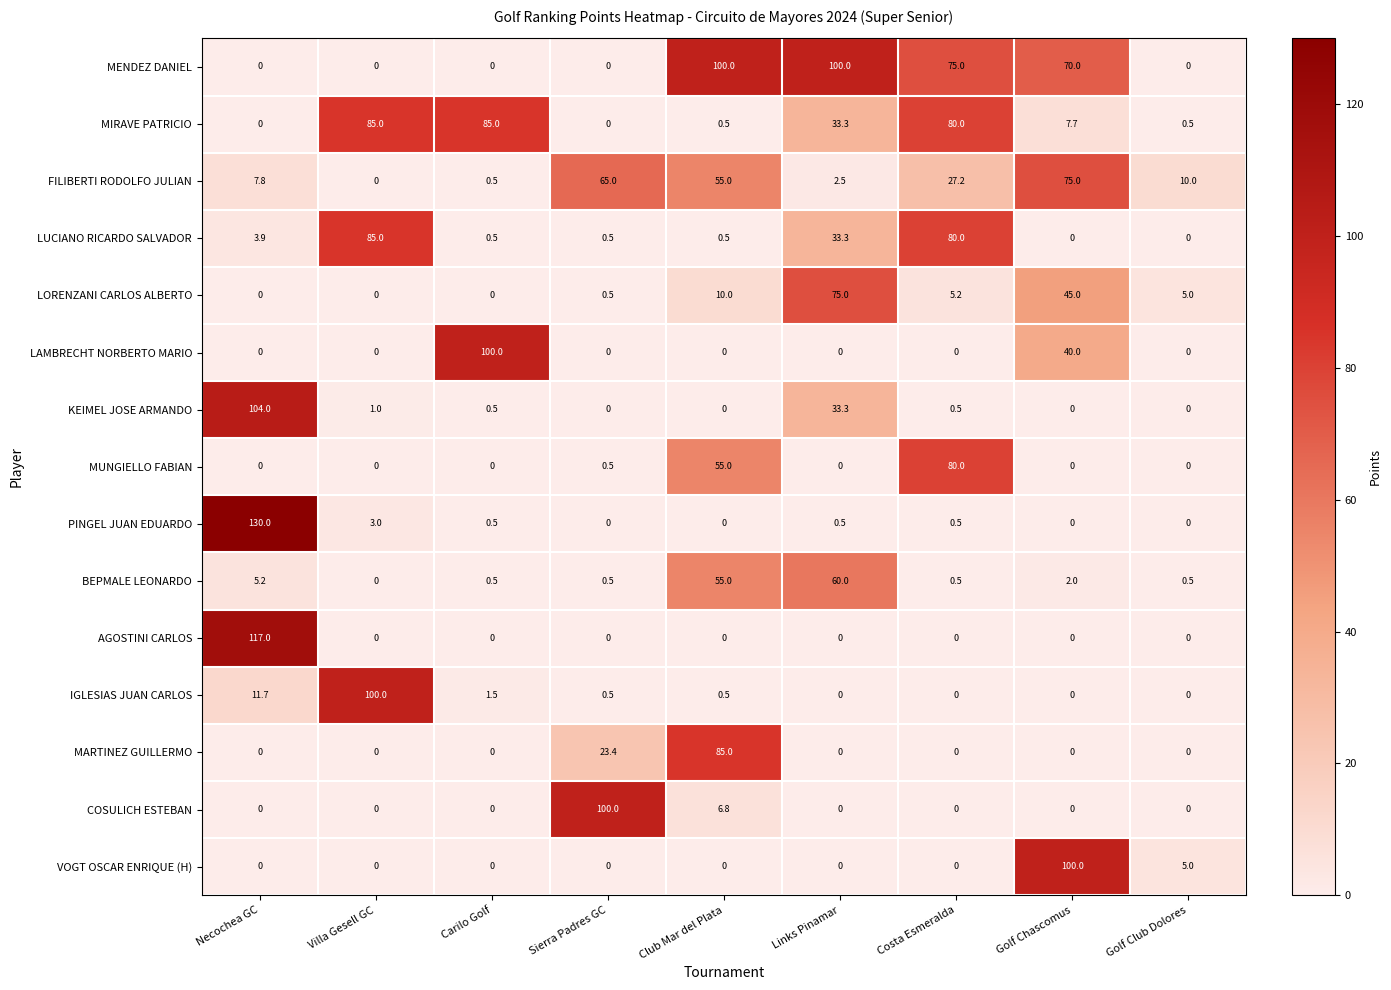

What is the average value of the LORENZANI CARLOS ALBERTO series?

15.6